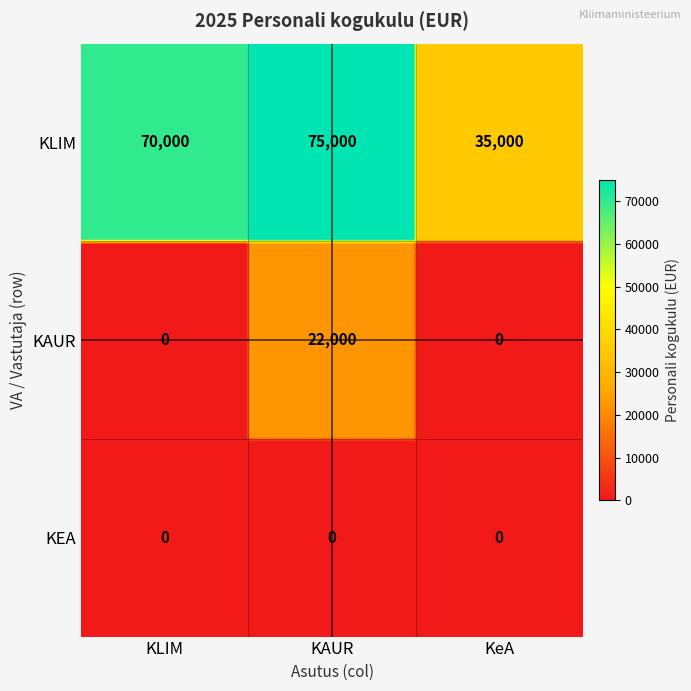

Which has a higher value, KLIM or KAUR?

KAUR